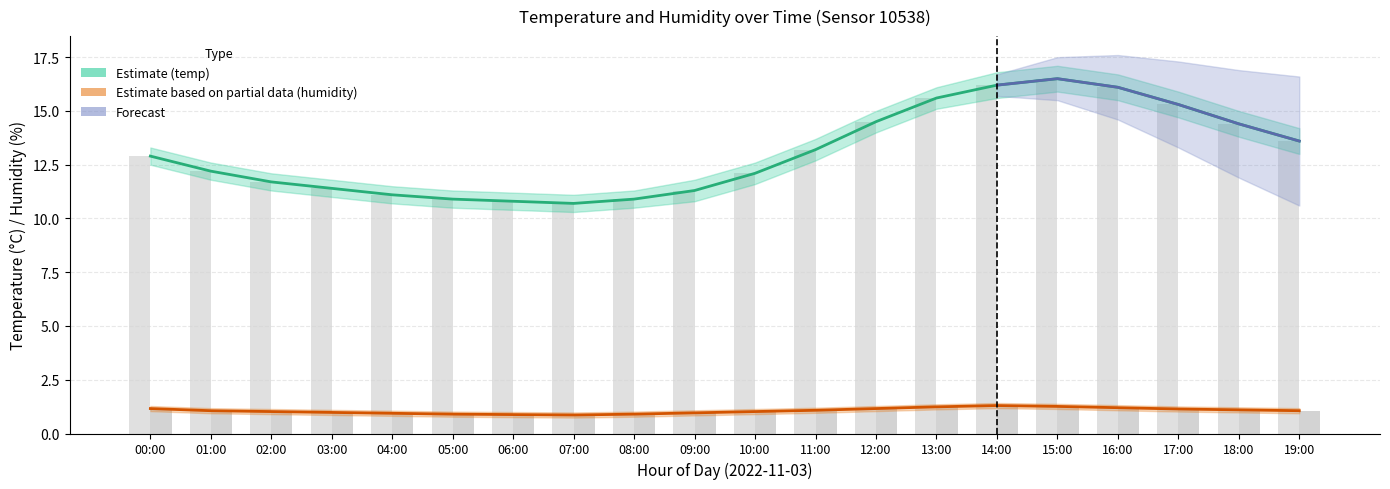

Is it true that humidity equals 1.0 at 10:00?

True